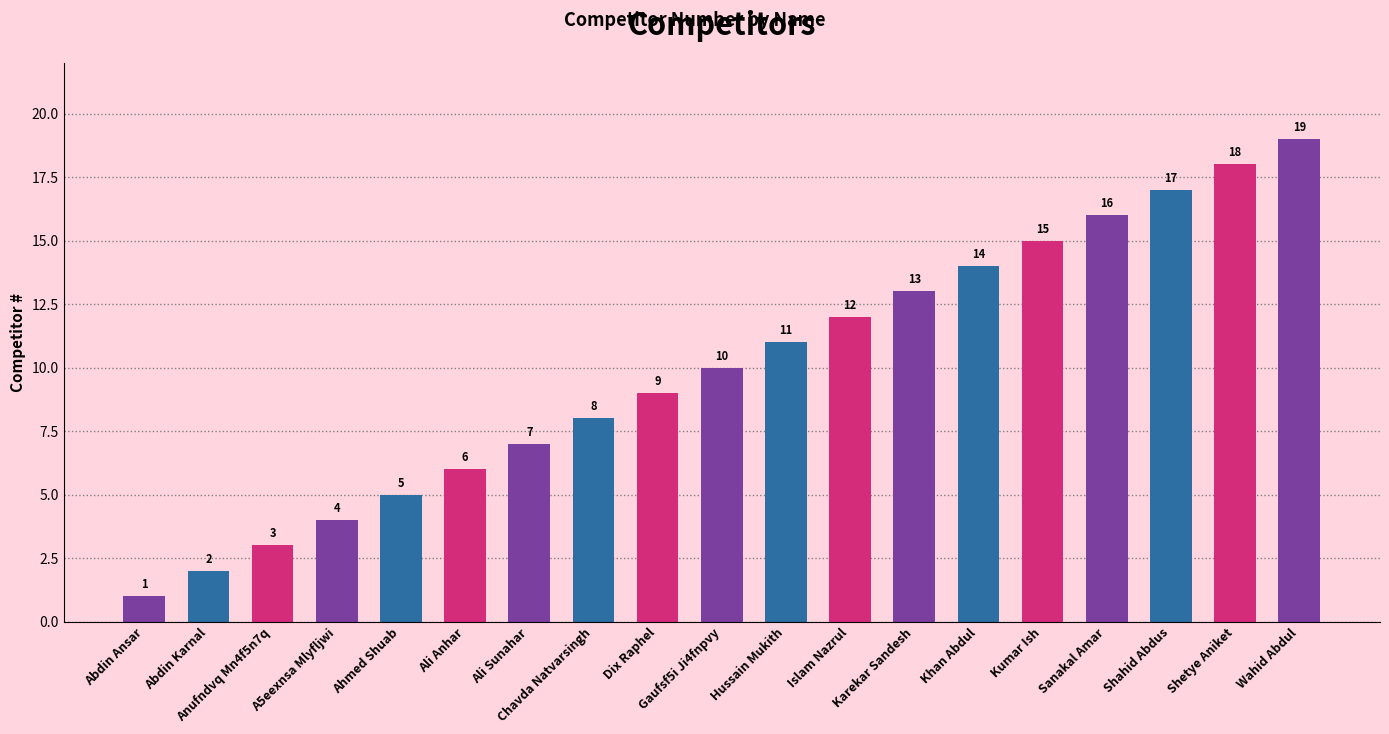

What value does the data have at Shahid Abdus, to the nearest 5?

15